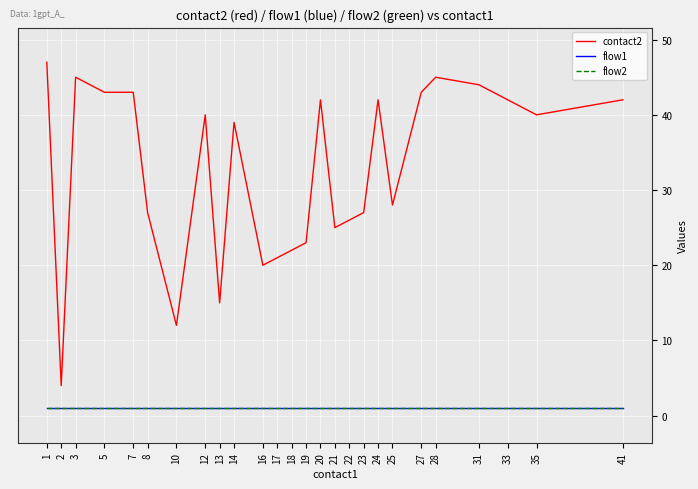

Is this an area chart (filled region under the line)?

No